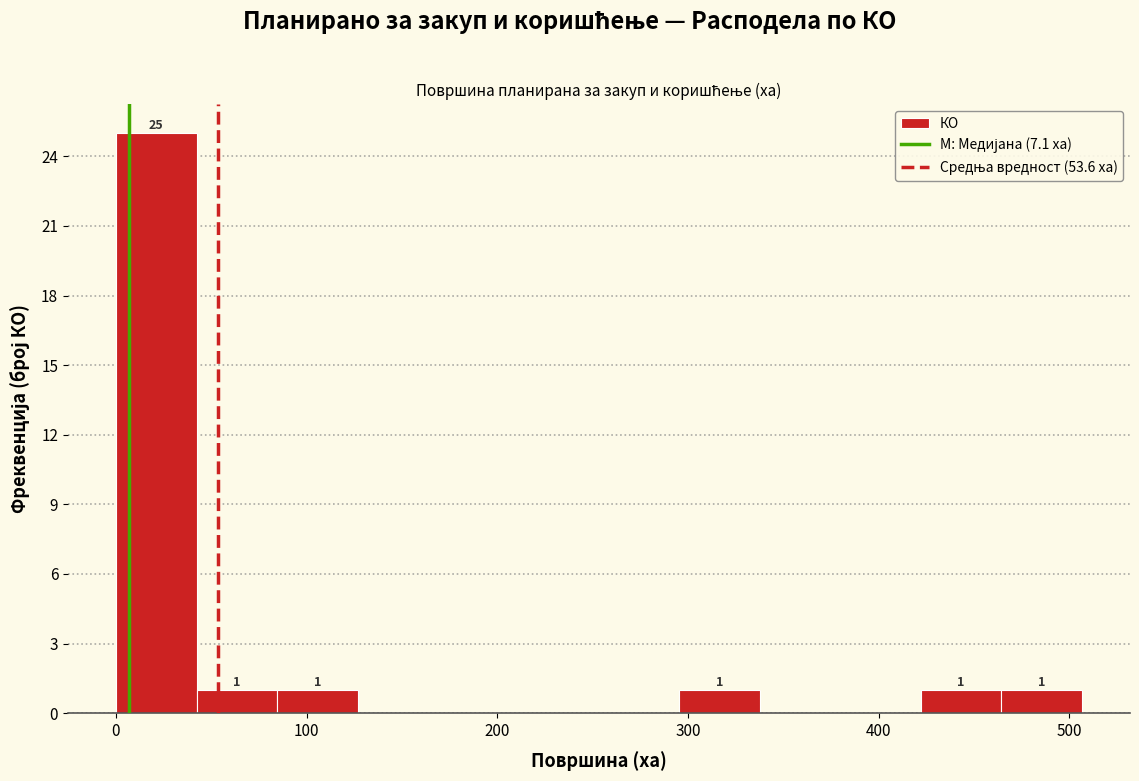

Over which range of the x-axis is the bar tallest?

0 to 40